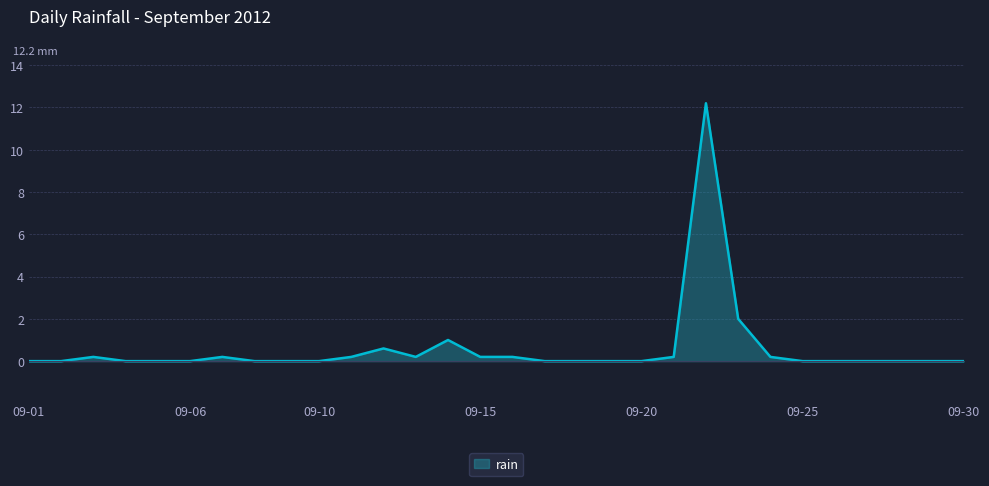

Reading right to left, what are all the values shown in this chart?

0.0	0.0	0.0	0.0	0.0	0.0	0.2	2.0	12.2	0.2	0.0	0.0	0.0	0.0	0.2	0.2	1.0	0.2	0.6	0.2	0.0	0.0	0.0	0.2	0.0	0.0	0.0	0.2	0.0	0.0